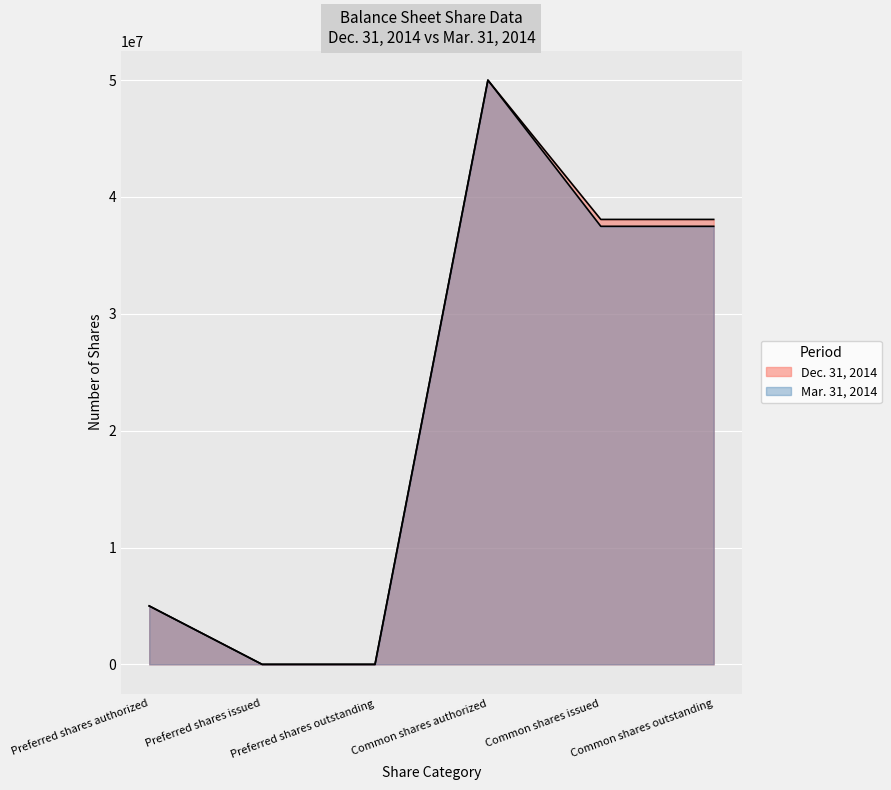

What is the difference between the Mar. 31, 2014 values at Preferred shares authorized and Common shares authorized?

45000000